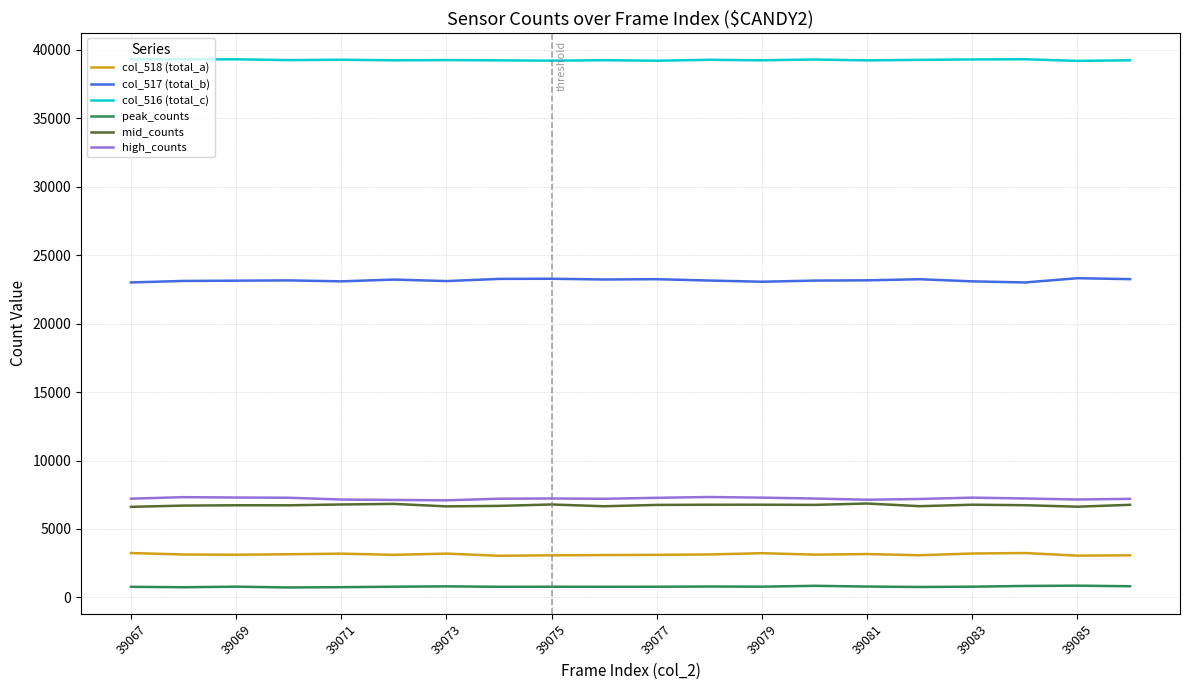

Which series has the largest total across all categories?

col_516 (total_c)